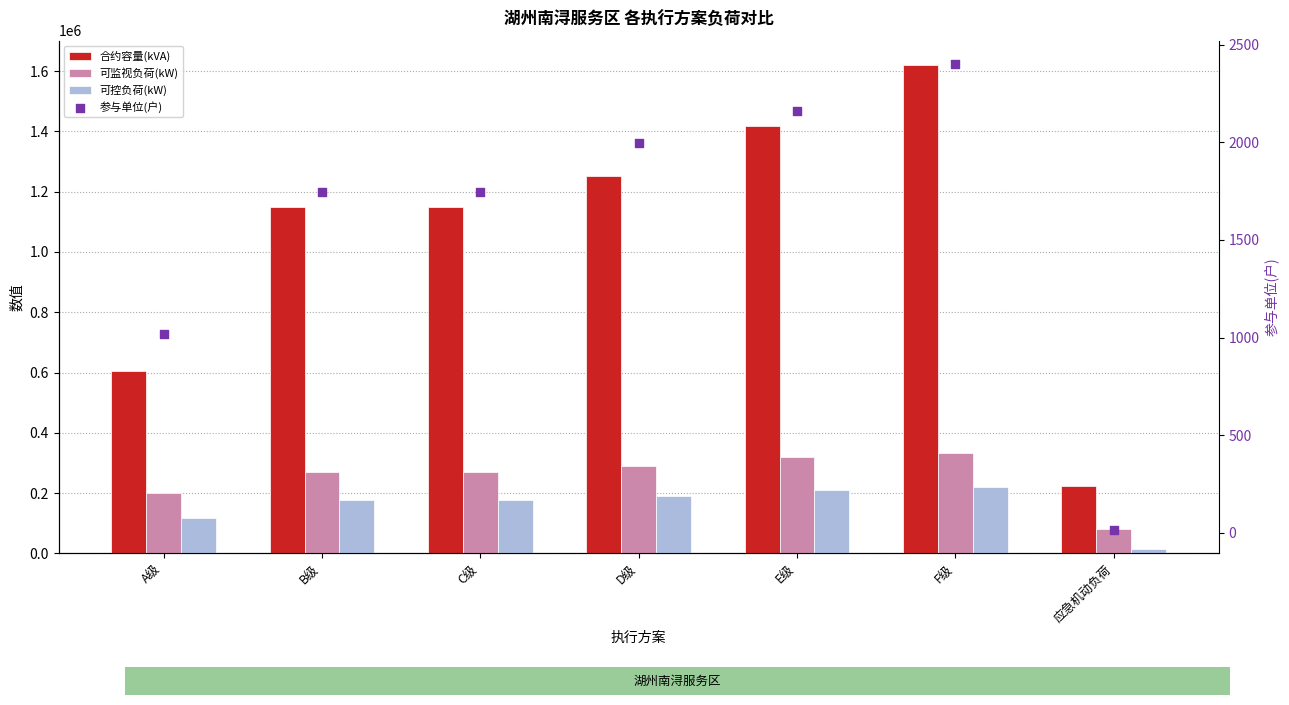

Which series has the largest Y range (max minus min)?

合约容量(kVA)